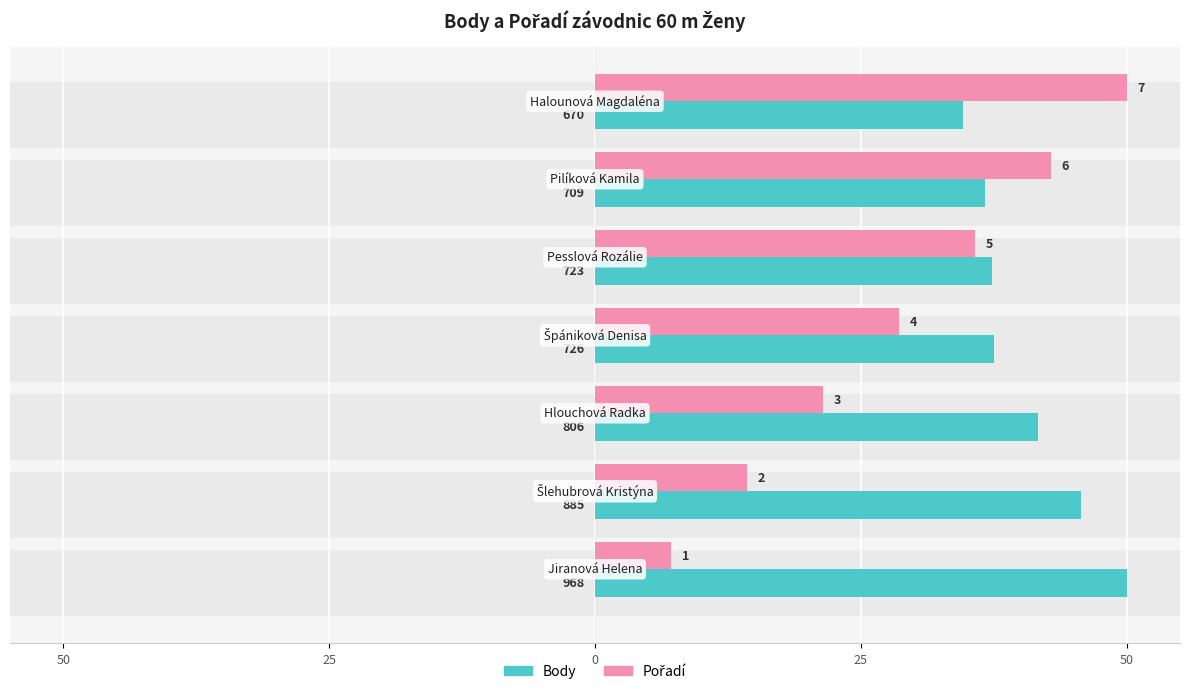

Which series has the widest spread of values?

Pořadí